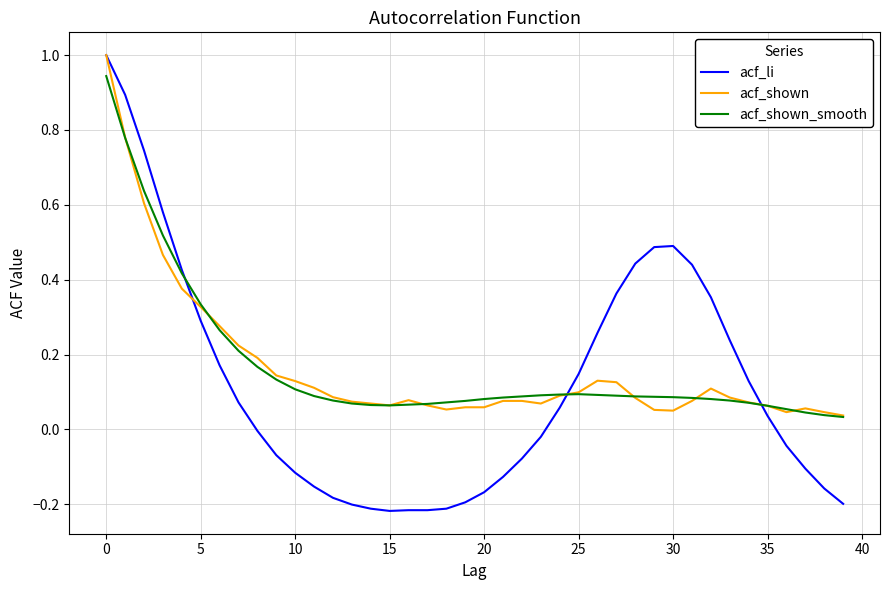

Which series has the widest spread of values?

acf_li